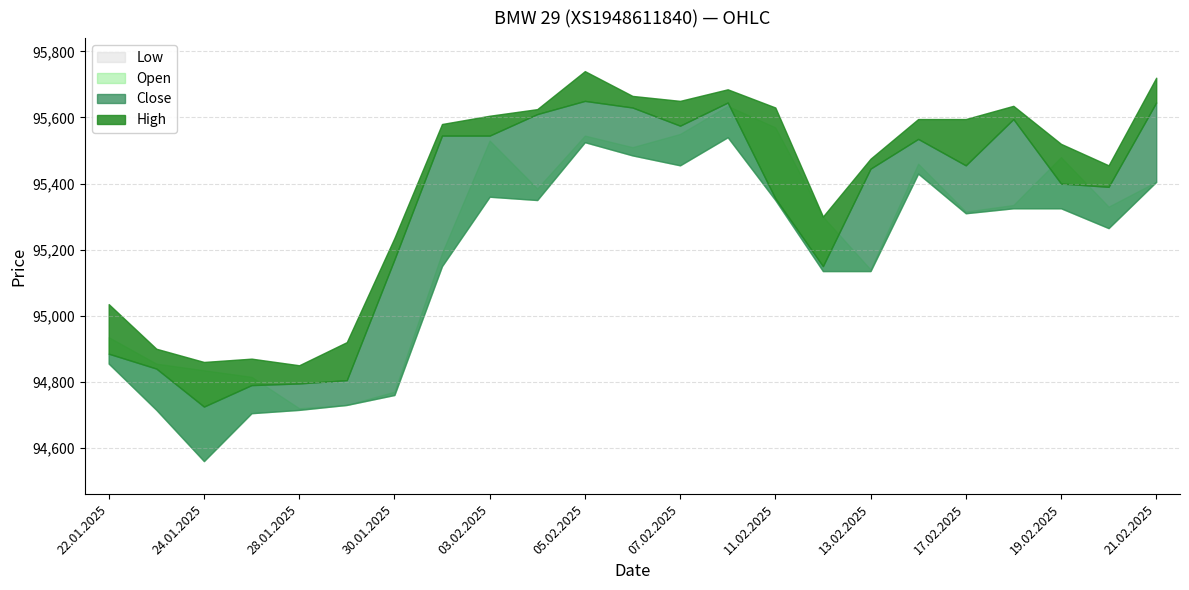

Is it true that Close equals 61986 at 07.02.2025?

False